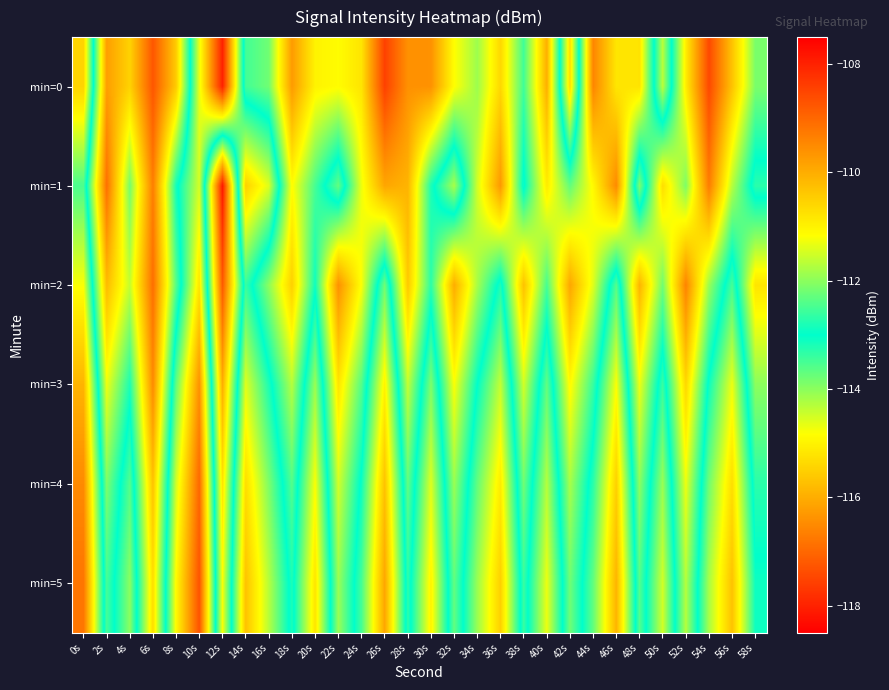

At which category is the sum across all series the highest?

10s